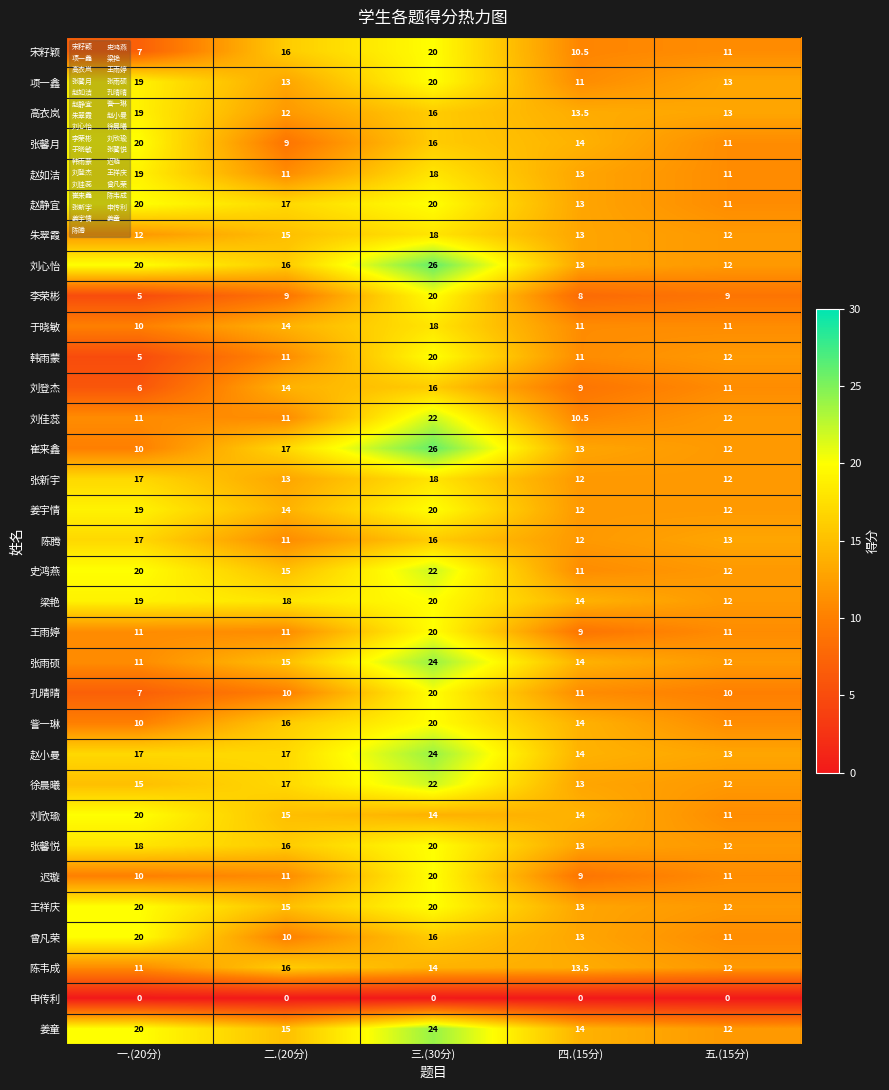

What is the difference between the highest and lowest values at 三.(30分)?

26.0